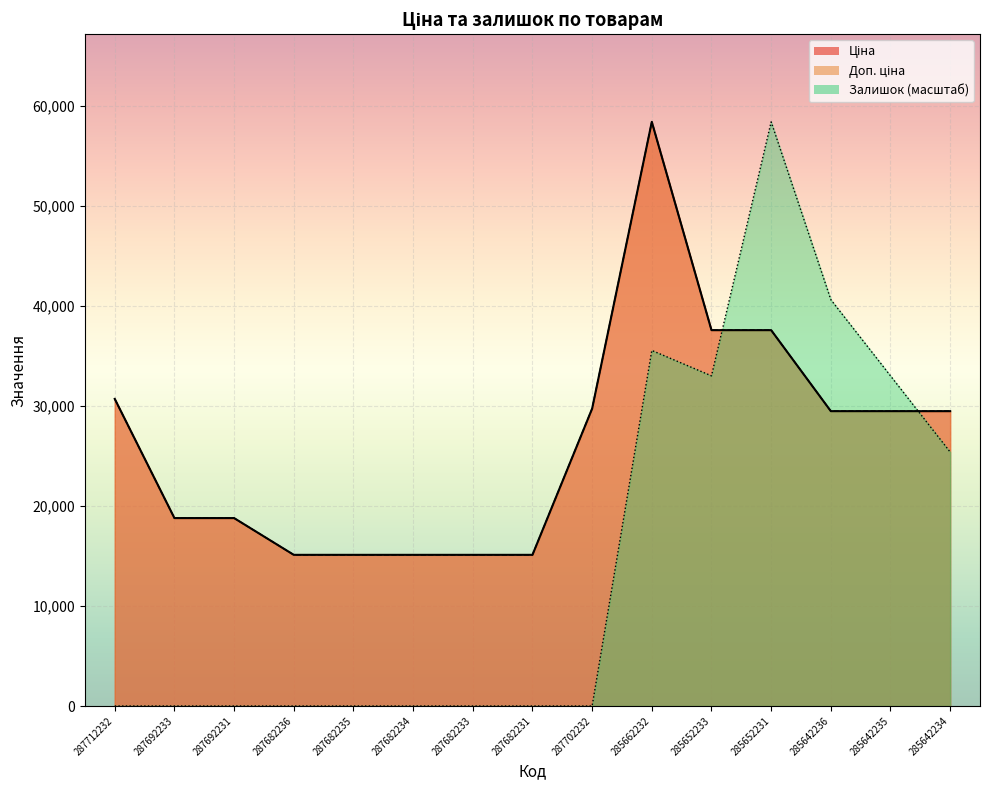

Read the Доп. ціна value at 285662232.

58426.5